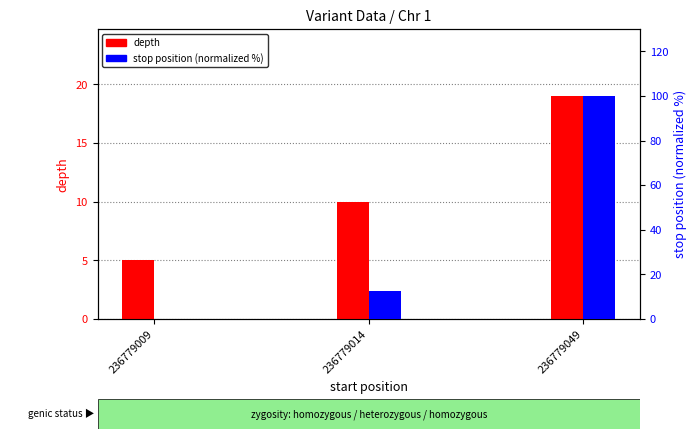

List the labels in order of depth value, largest first.

236779049, 236779014, 236779009